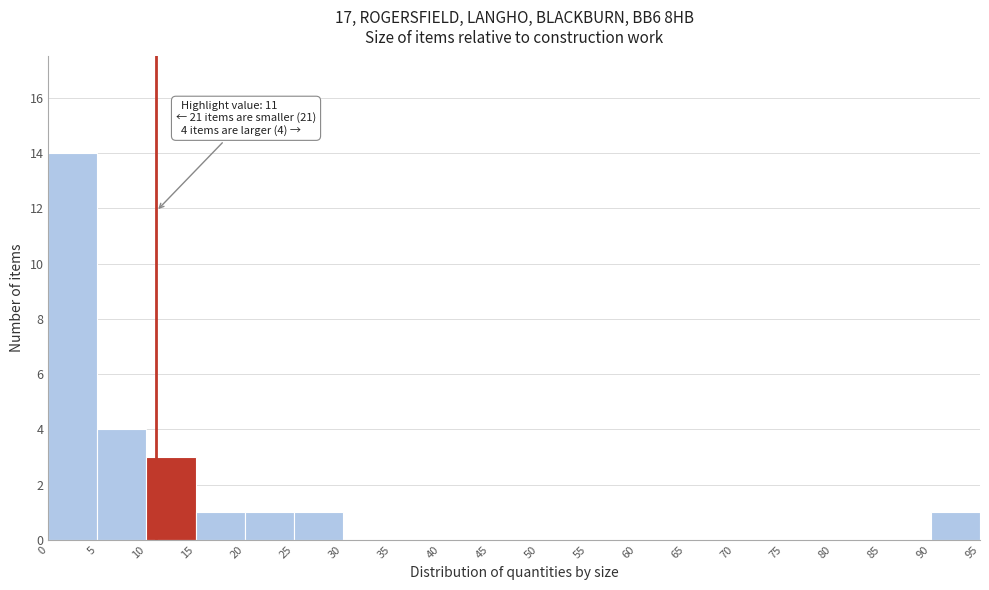

Which range on the x-axis has the tallest bar?

0 to 5